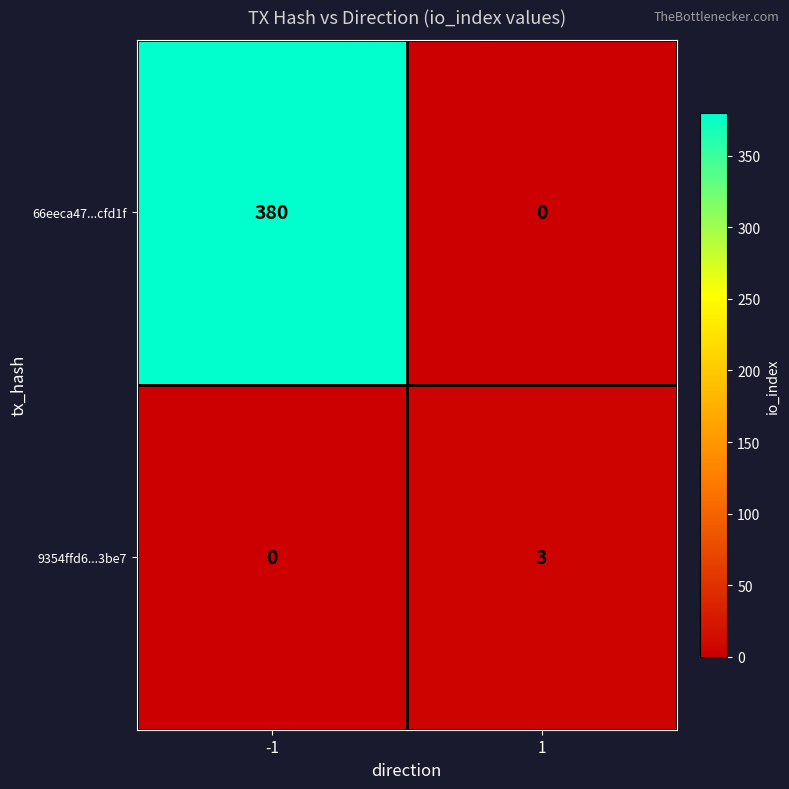

What is the spread (max minus min) of values at 1?

3